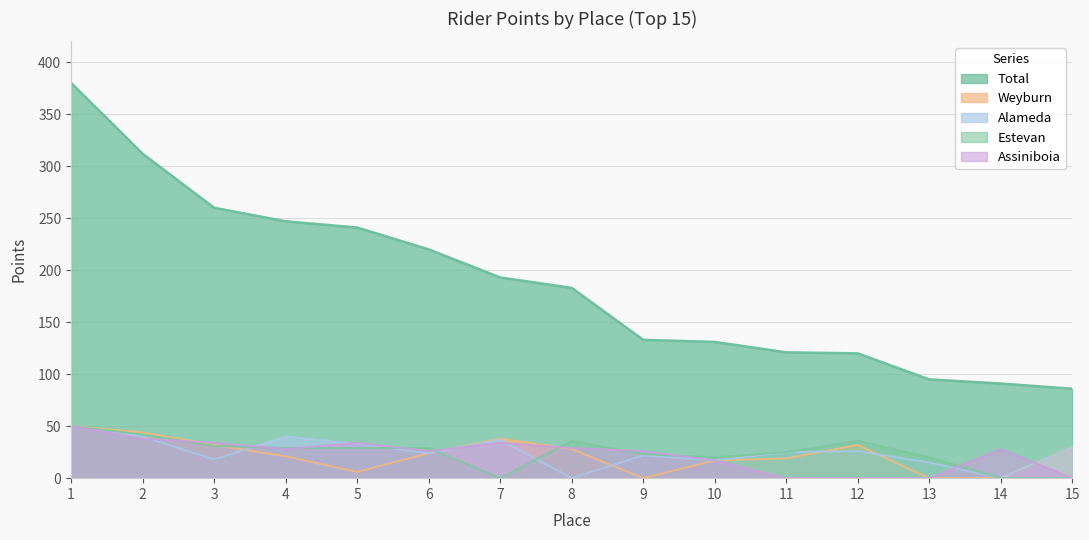

Reading left to right, what are all the values shown in this chart?

Total: 1=380	2=312	3=260	4=247	5=241	6=220	7=193	8=183	9=133	10=131	11=121	12=120	13=95	14=91	15=86
Weyburn: 1=50	2=44	3=32	4=21	5=6	6=24	7=38	8=28	9=0	10=17	11=19	12=32	13=0	14=0	15=30
Alameda: 1=50	2=40	3=18	4=40	5=33	6=24	7=37	8=0	9=22	10=17	11=25	12=26	13=15	14=0	15=30
Estevan: 1=50	2=42	3=31	4=29	5=29	6=29	7=0	8=36	9=23	10=20	11=25	12=36	13=20	14=0	15=0
Assiniboia: 1=50	2=38	3=34	4=28	5=34	6=26	7=34	8=29	9=26	10=17	11=0	12=0	13=0	14=28	15=0